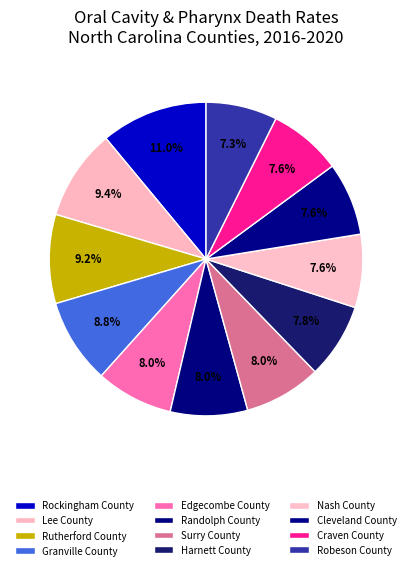

How many segments does this pie chart have?

12